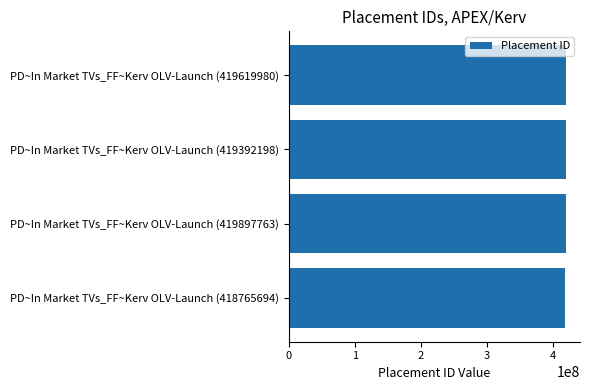

Approximately how many times larger is the value at PD~In Market TVs_FF~Kerv OLV-Launch (419897763) compared to PD~In Market TVs_FF~Kerv OLV-Launch (419392198)?

1.0